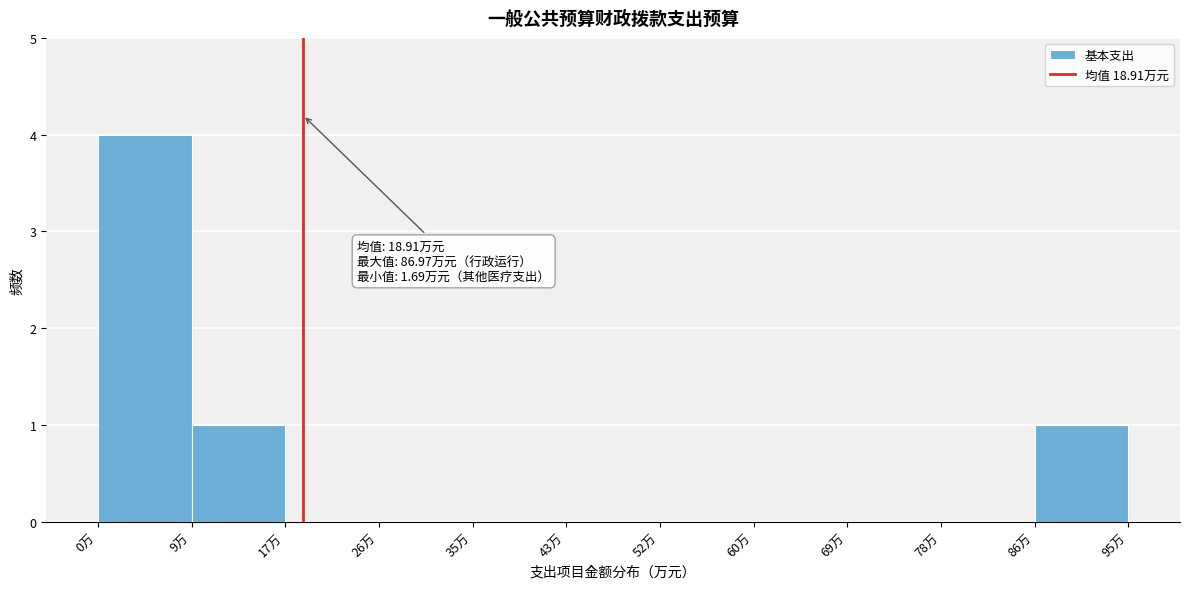

Over which range of the x-axis is the bar tallest?

0 to 9